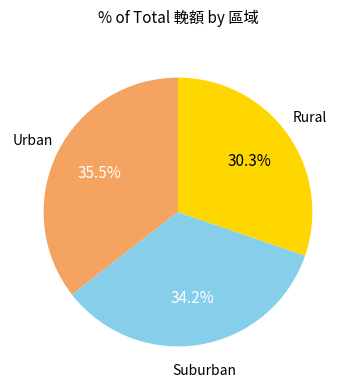

Is there any slice that represents more than half of the pie?

No